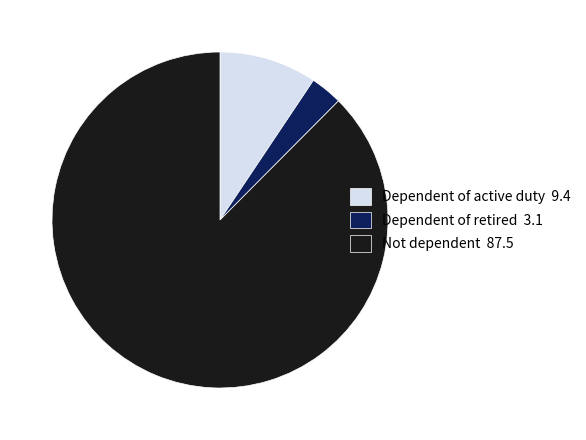

How many segments does this pie chart have?

3